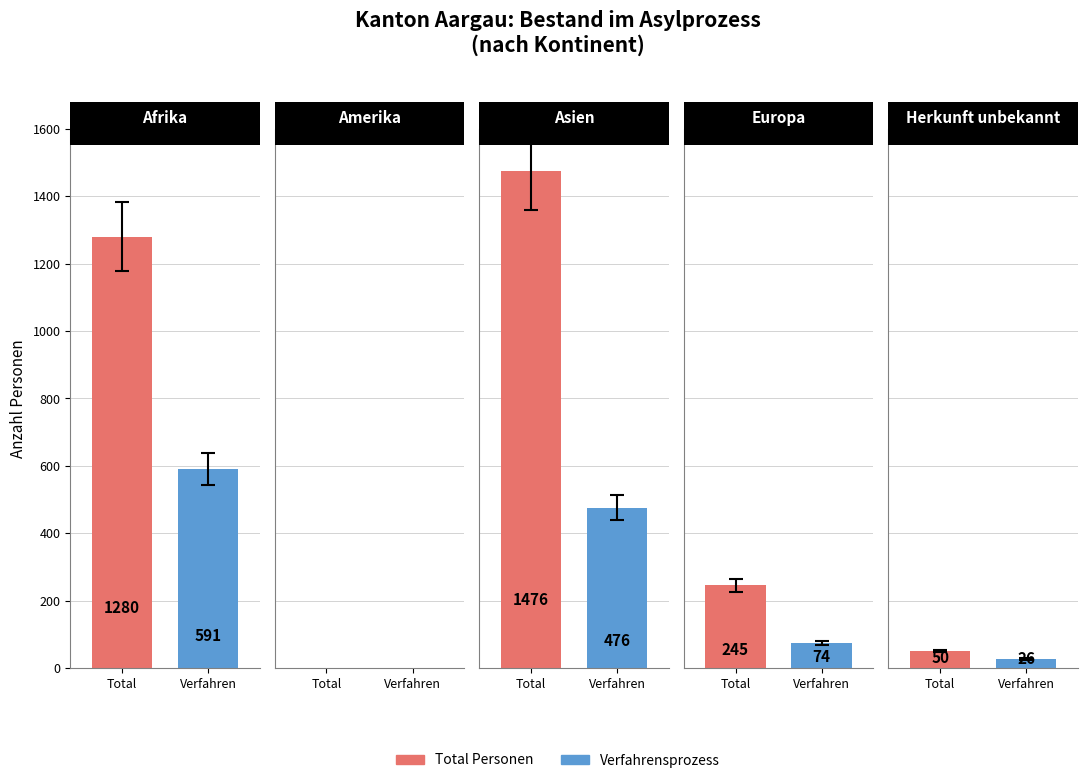

At which category does the chart reach its minimum across all series?

Amerika